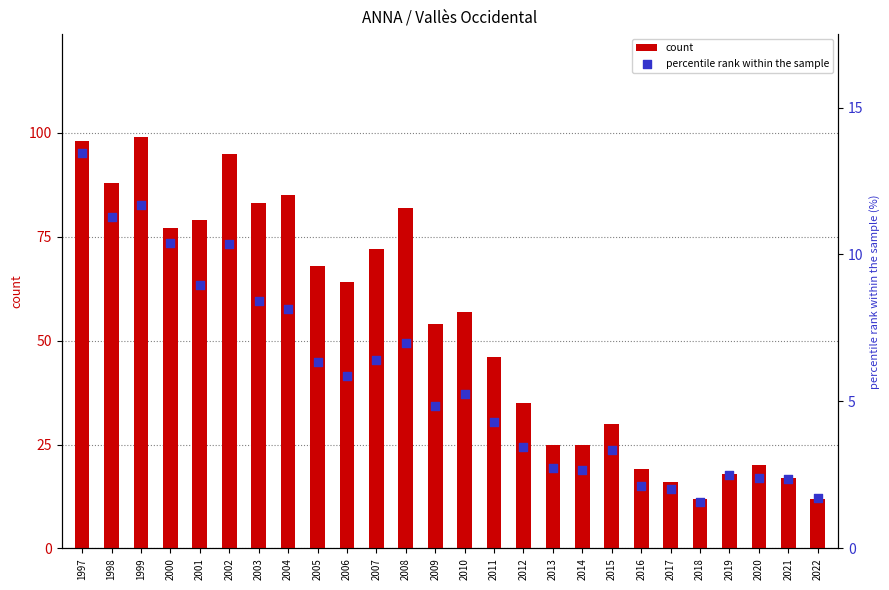

Is the value of count at 2013 greater than the value of percentile rank within the sample at 2018?

Yes